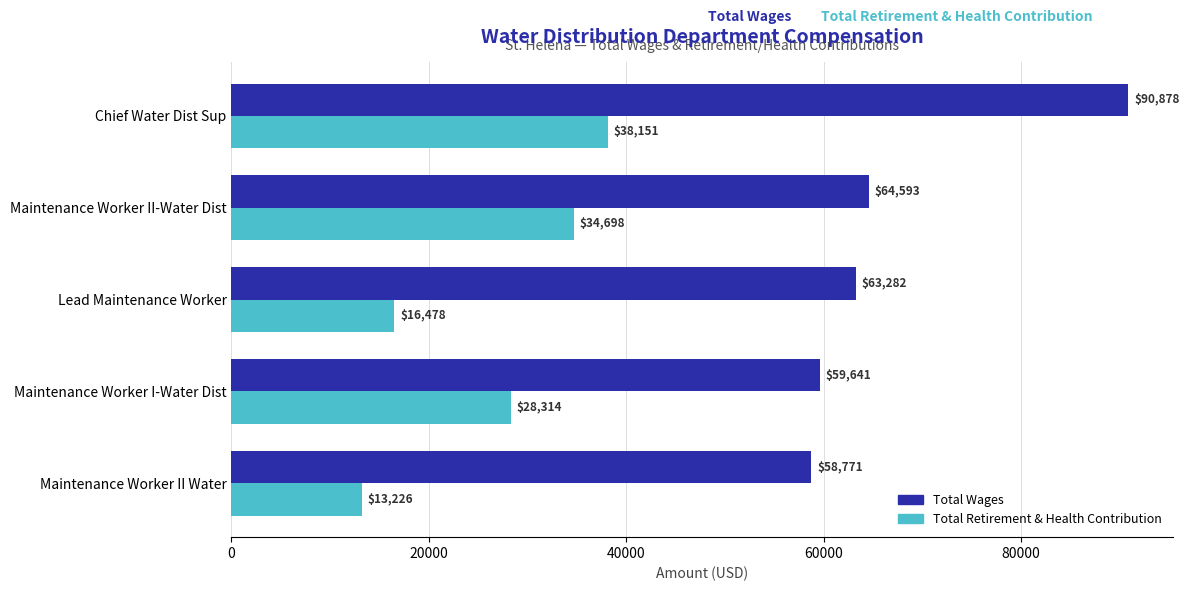

The Total Wages series shows 88548 at Maintenance Worker I-Water Dist. True or false?

False